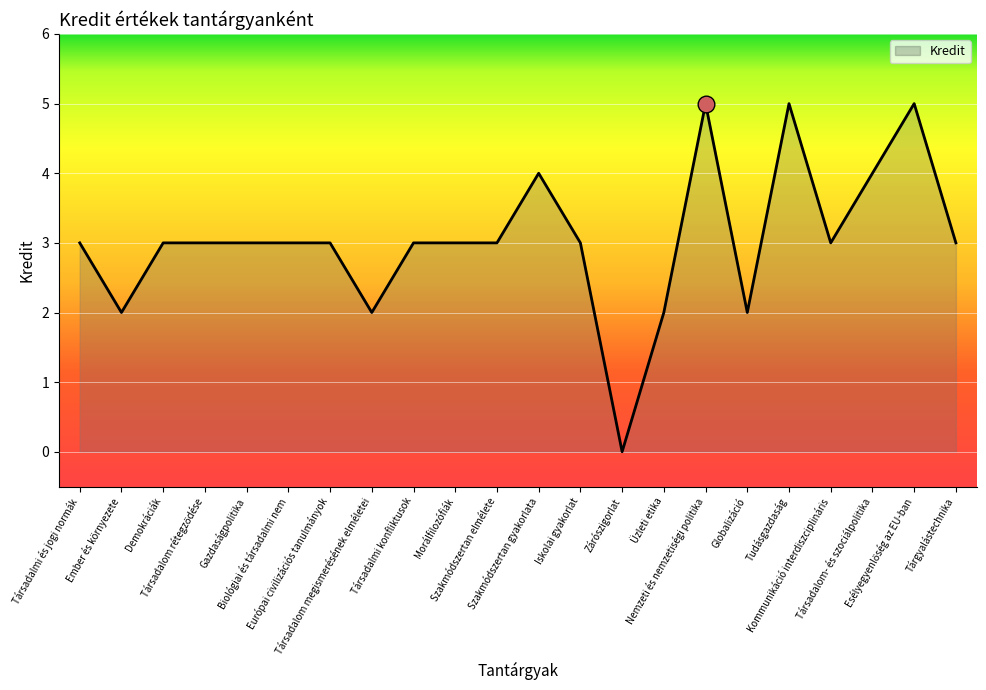

What is the maximum value shown in the chart?

5